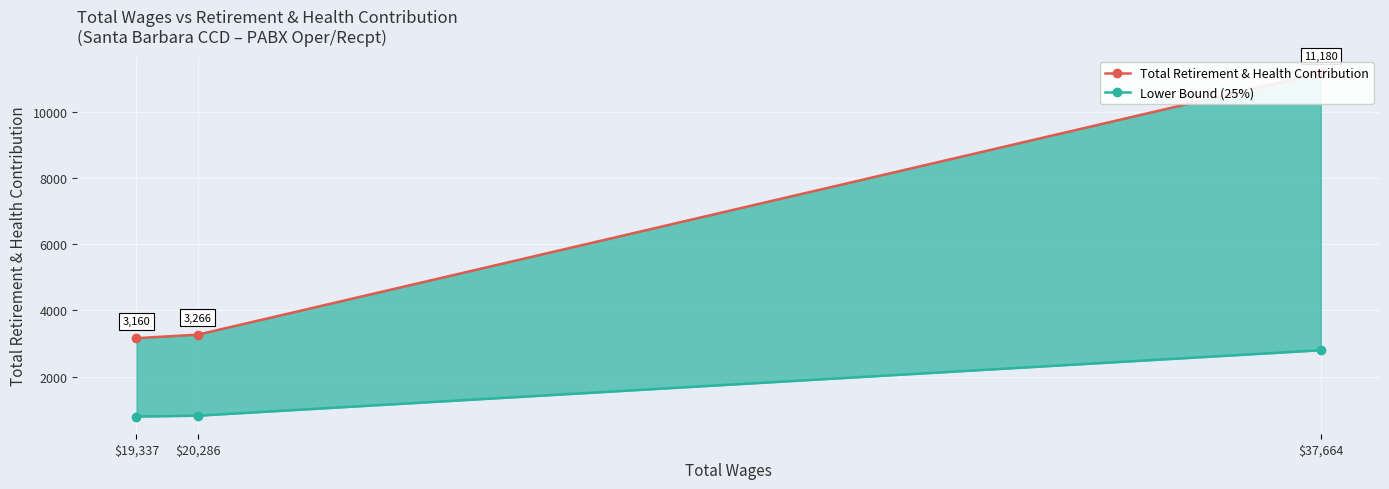

Between $20,286 and $19,337, which is larger?

$20,286